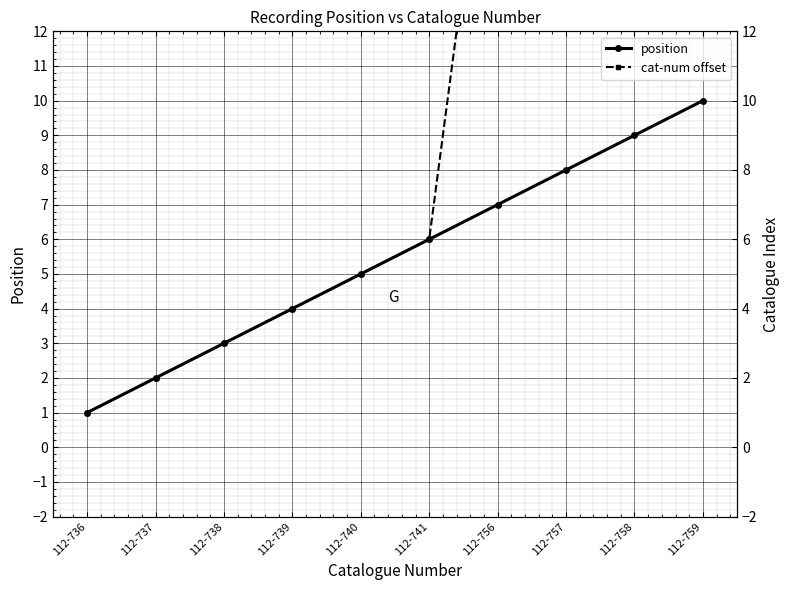

Reading right to left, transcribe all the data shown in this chart.

position: 112-759=10	112-758=9	112-757=8	112-756=7	112-741=6	112-740=5	112-739=4	112-738=3	112-737=2	112-736=1
cat-num offset: 112-759=24	112-758=23	112-757=22	112-756=21	112-741=6	112-740=5	112-739=4	112-738=3	112-737=2	112-736=1